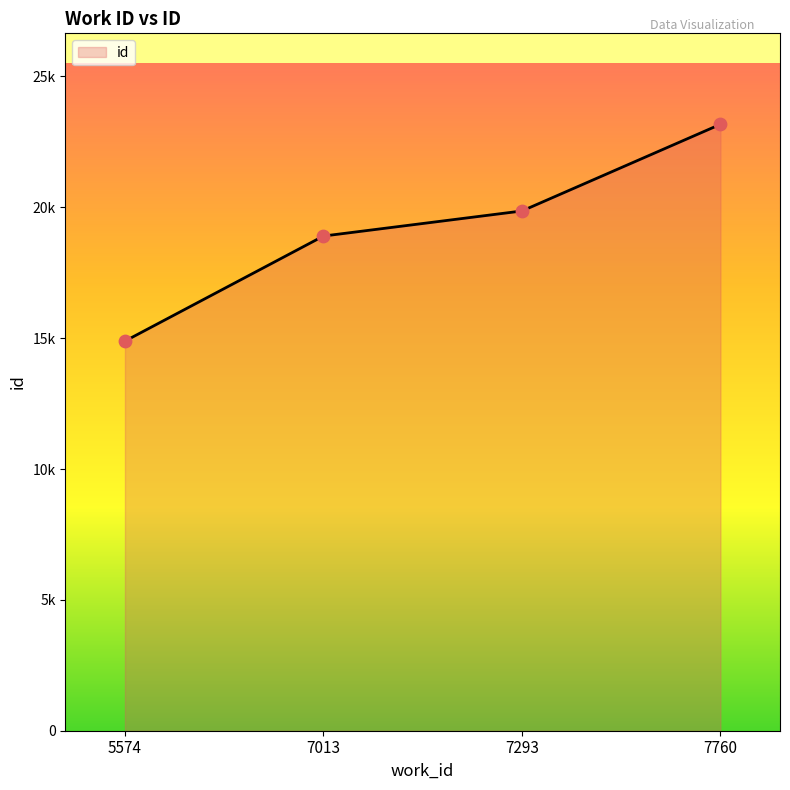

Does the chart have visible grid lines?

No